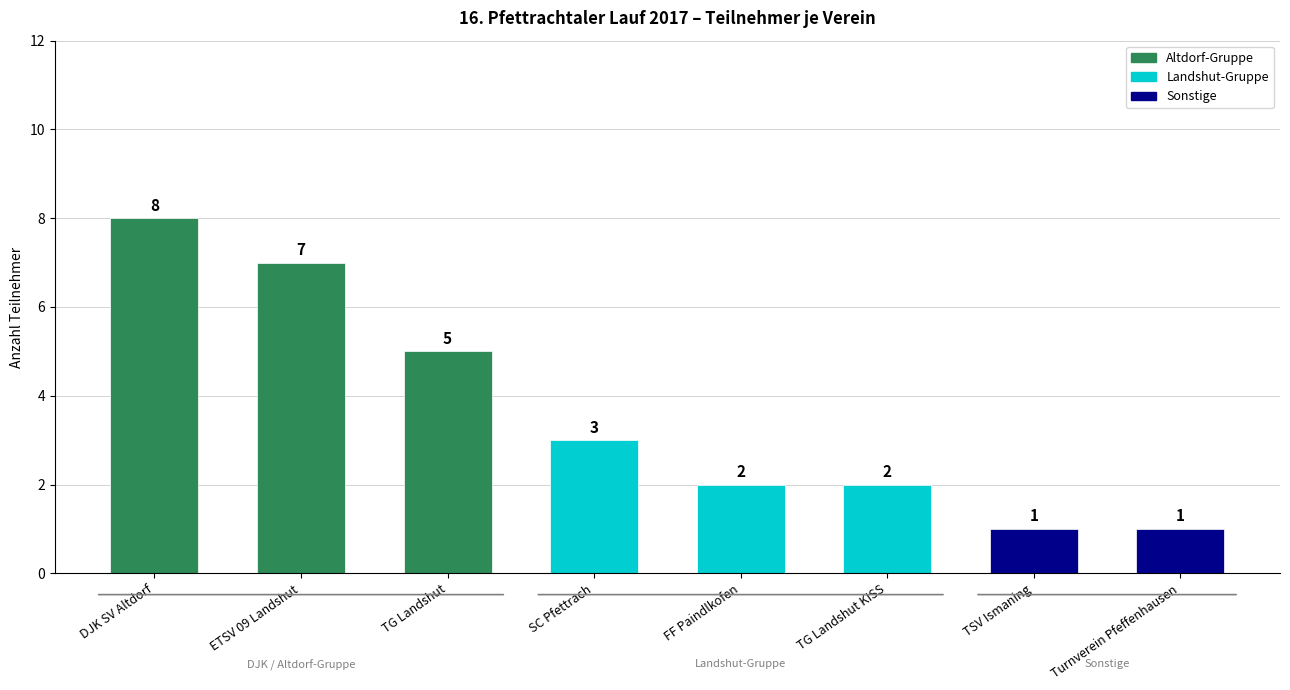

What is the sum of all values?

29